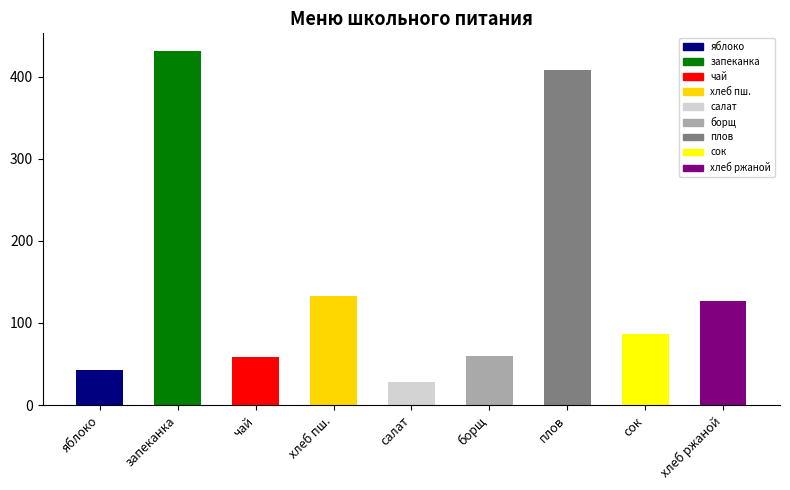

Approximately how many times larger is the value at борщ compared to хлеб пш.?

0.5